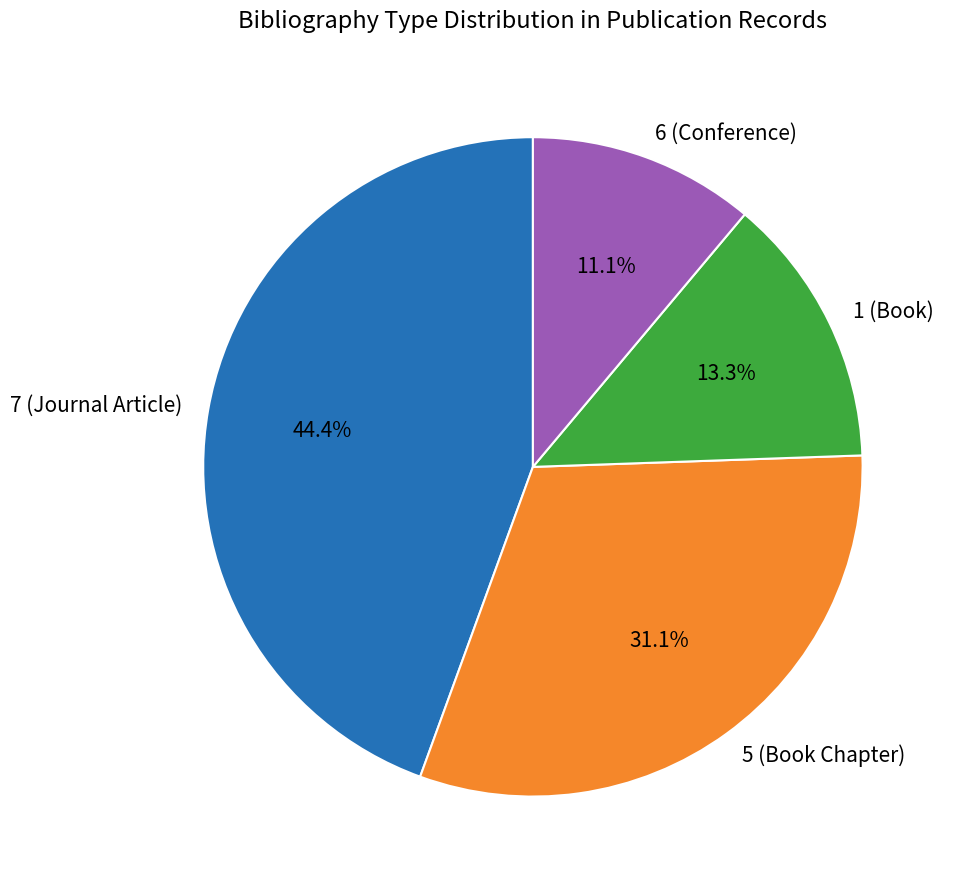

Is 5 the majority of the pie?

No